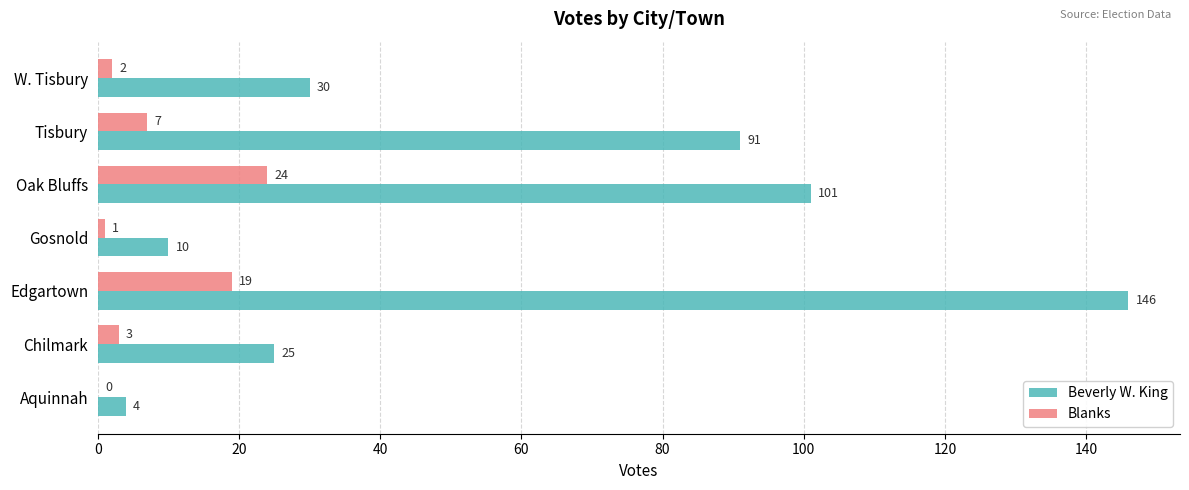

The value of Beverly W. King at W. Tisbury is 30. True or false?

True